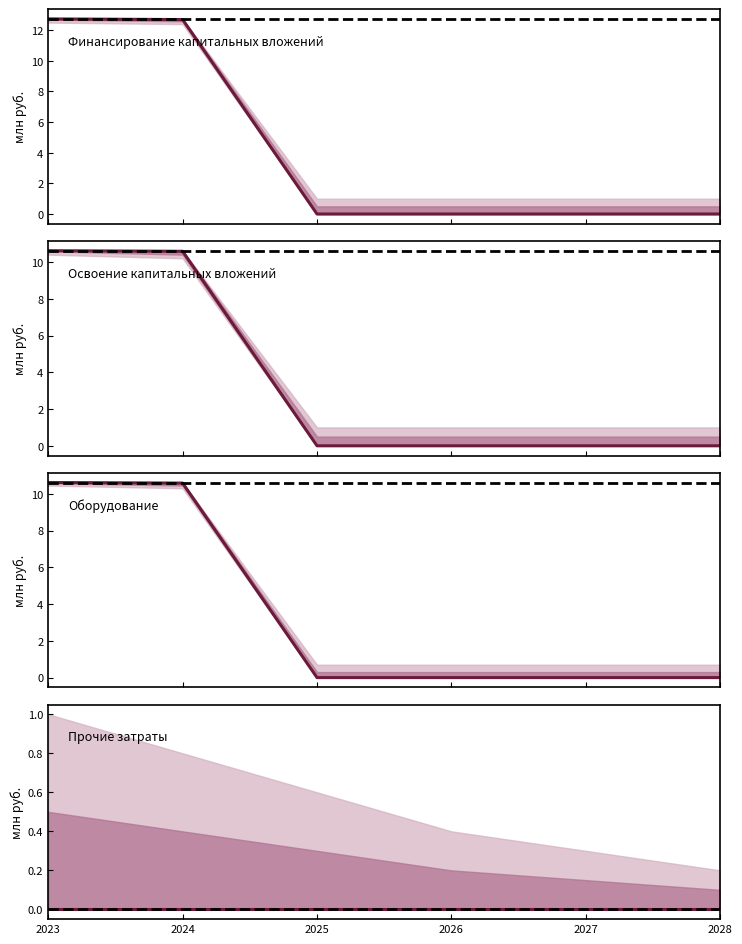

True or false: Оборудование (план) and Финансирование (план) intersect in this chart.

False